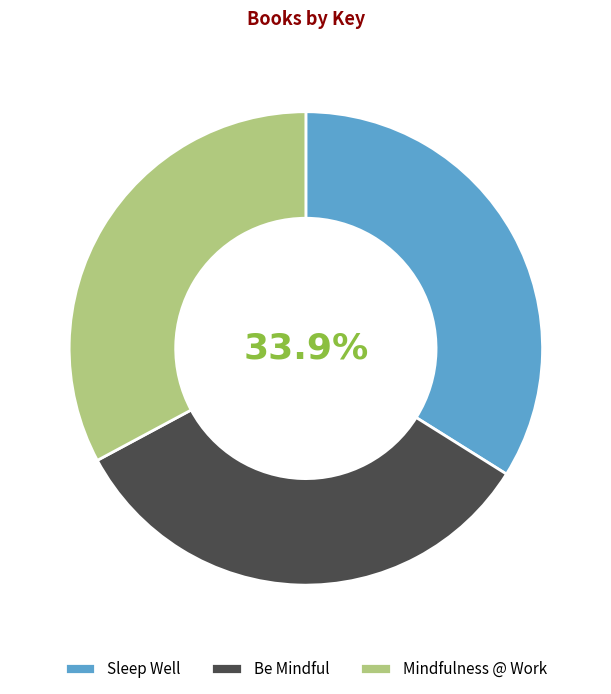

Is the sum of Be Mindful and Mindfulness @ Work greater than half?

Yes